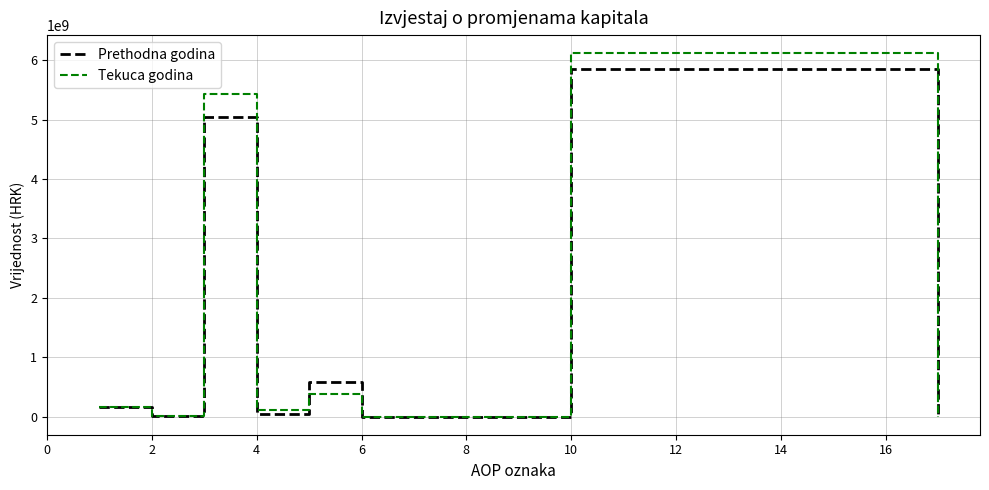

Which series has the largest range (max minus min)?

Tekuca godina